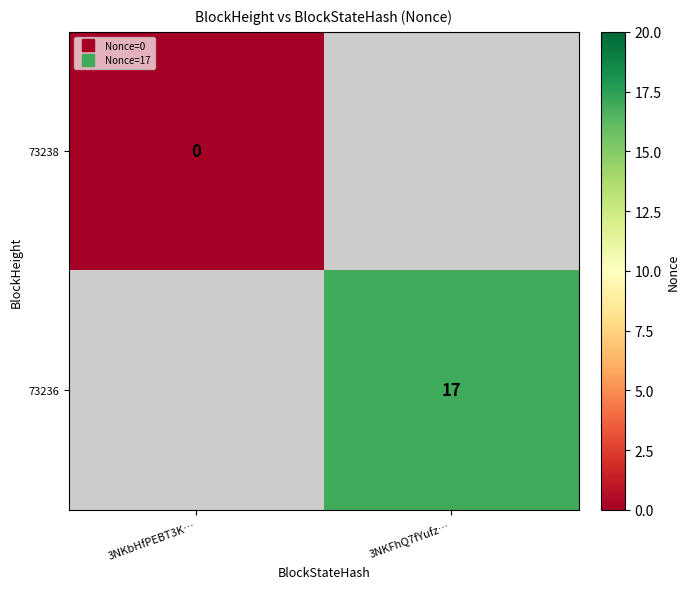

How many values in the 73238 series are below 0?

1